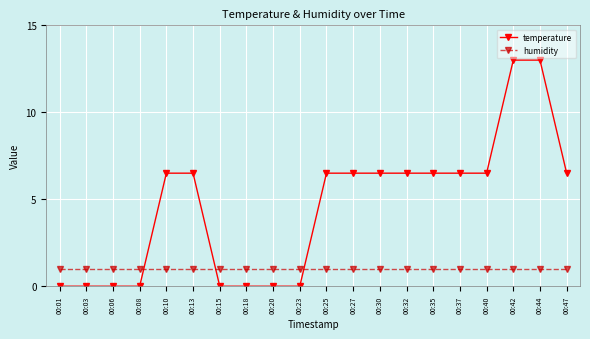

Reading left to right, transcribe all the data shown in this chart.

temperature: 0.0	0.0	0.0	0.0	6.5	6.5	0.0	0.0	0.0	0.0	6.5	6.5	6.5	6.5	6.5	6.5	6.5	13.0	13.0	6.5
humidity: 1.0	1.0	1.0	1.0	1.0	1.0	1.0	1.0	1.0	1.0	1.0	1.0	1.0	1.0	1.0	1.0	1.0	1.0	1.0	1.0